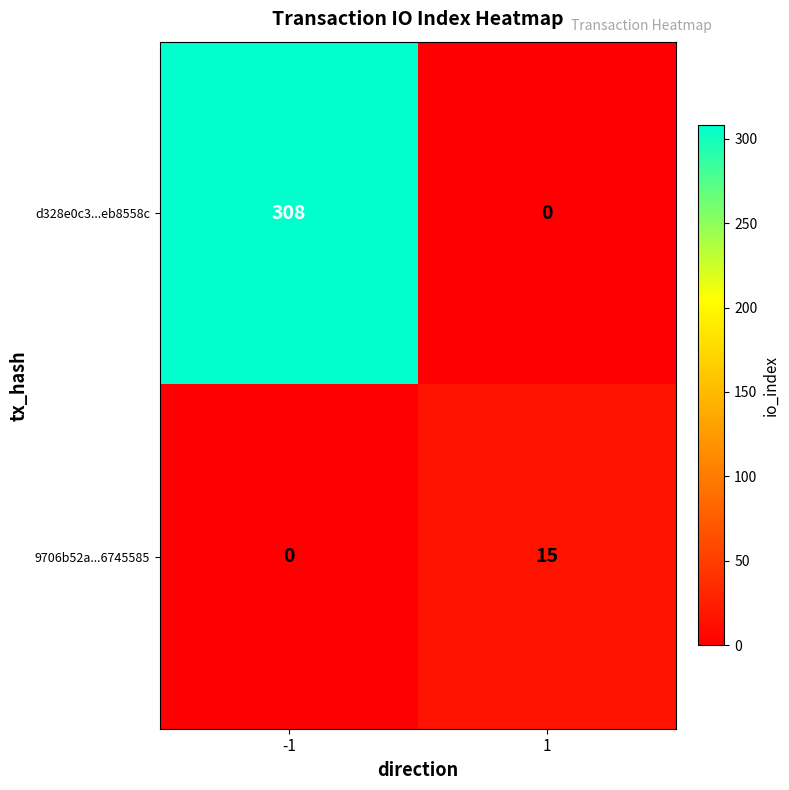

How many data points does each series have?

2